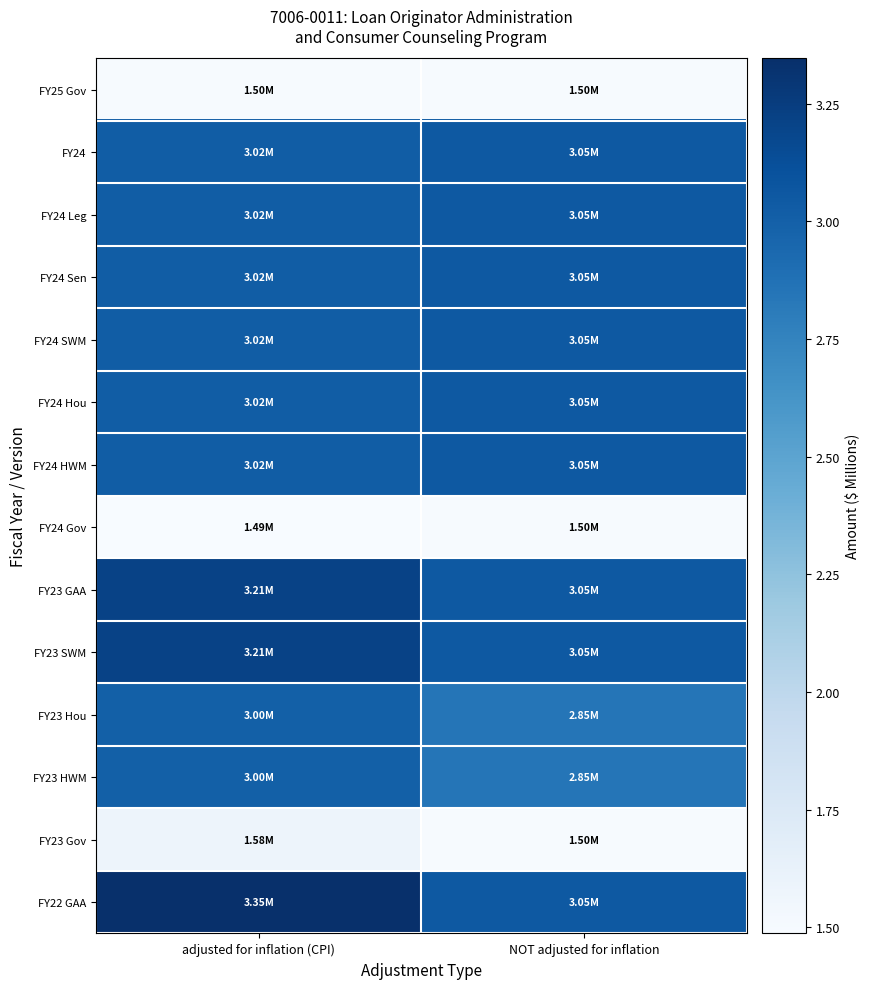

What is the maximum value shown in the chart?

3.3